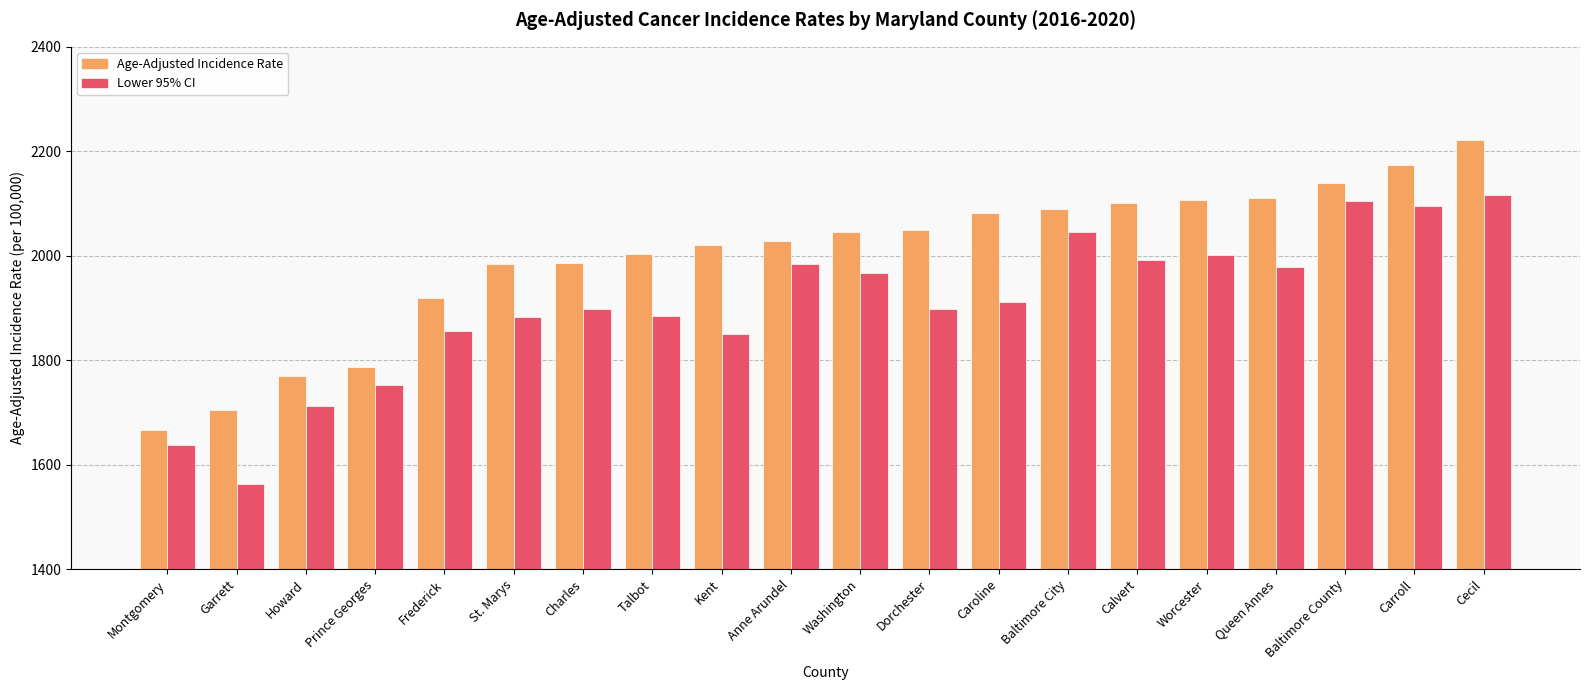

How many bars are there in each group?

2